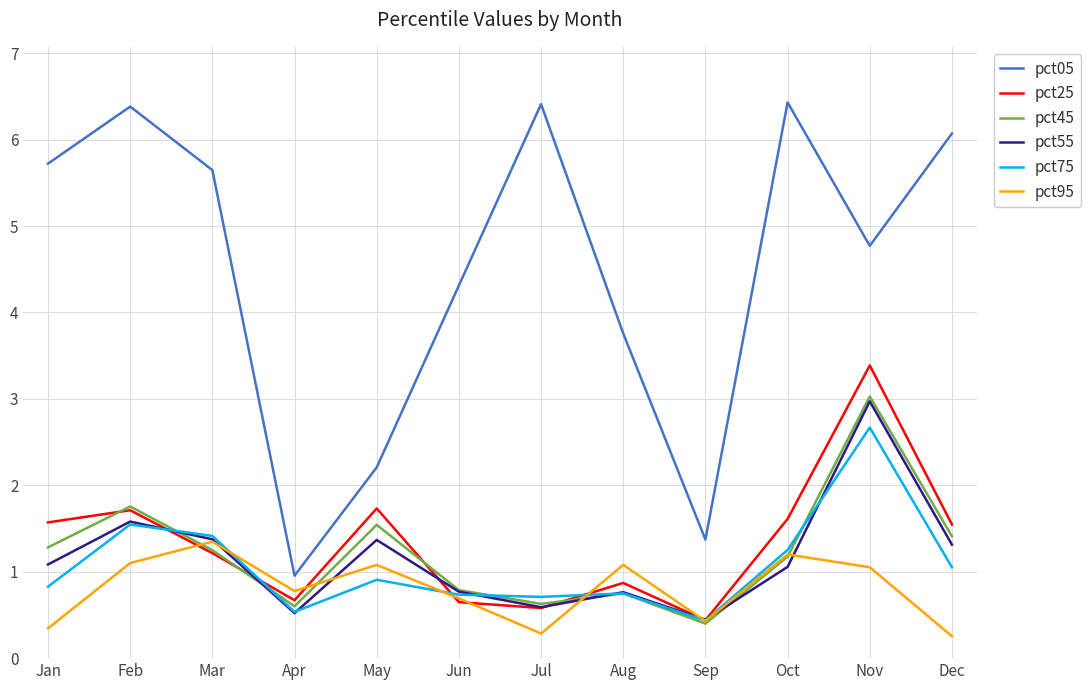

True or false: pct95 and pct05 intersect in this chart.

False